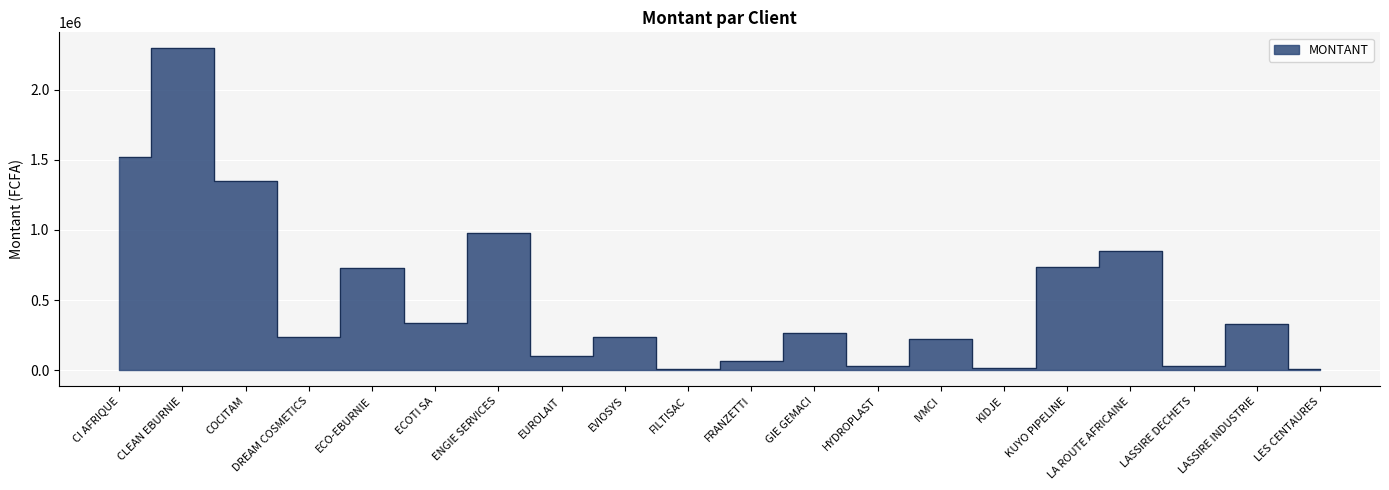

What is the change in value from GIE GEMACI to LES CENTAURES?

-256102